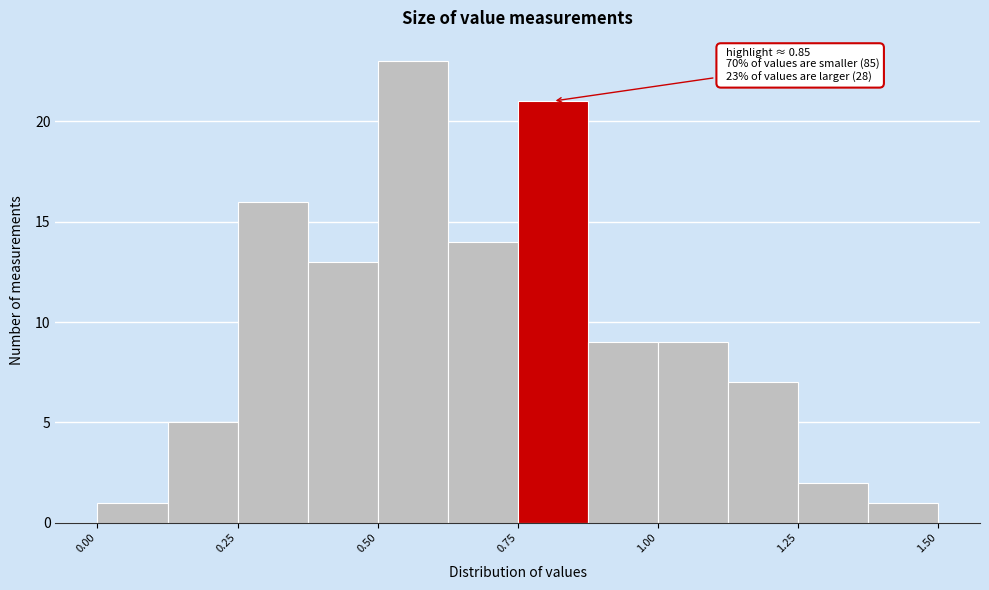

Around what value on the x-axis is the tallest bar? Give the approximate position of its centre, as read against the axis.

0.55